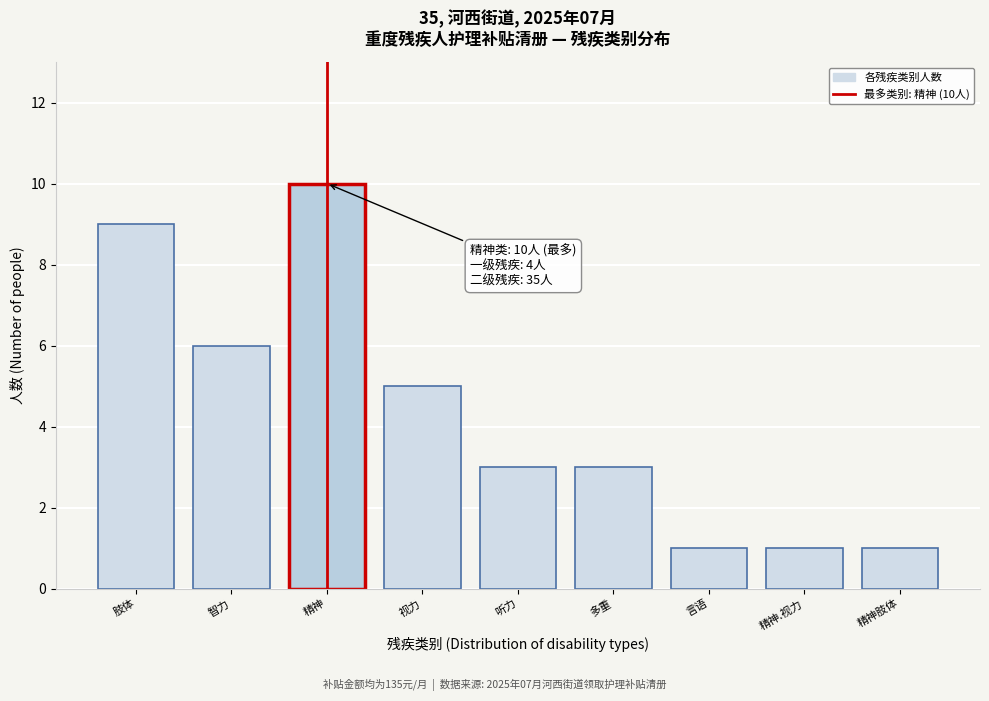

Reading left to right, what are all the values shown in this chart?

9	6	10	5	3	3	1	1	1